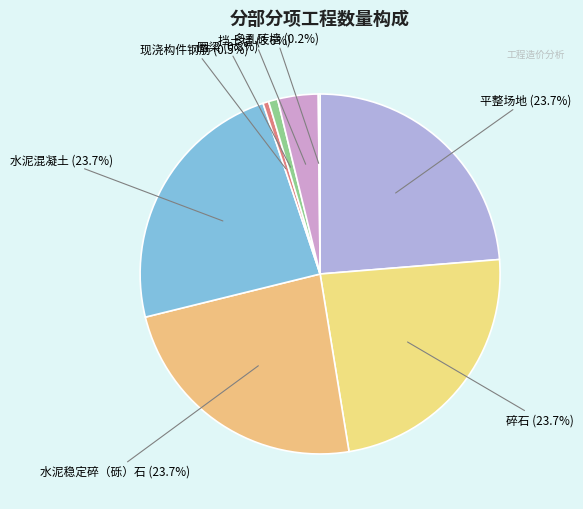

To the nearest percent, what is the difference between the 挡土墙 and 水泥稳定碎（砾）石 slice percentages?

20%